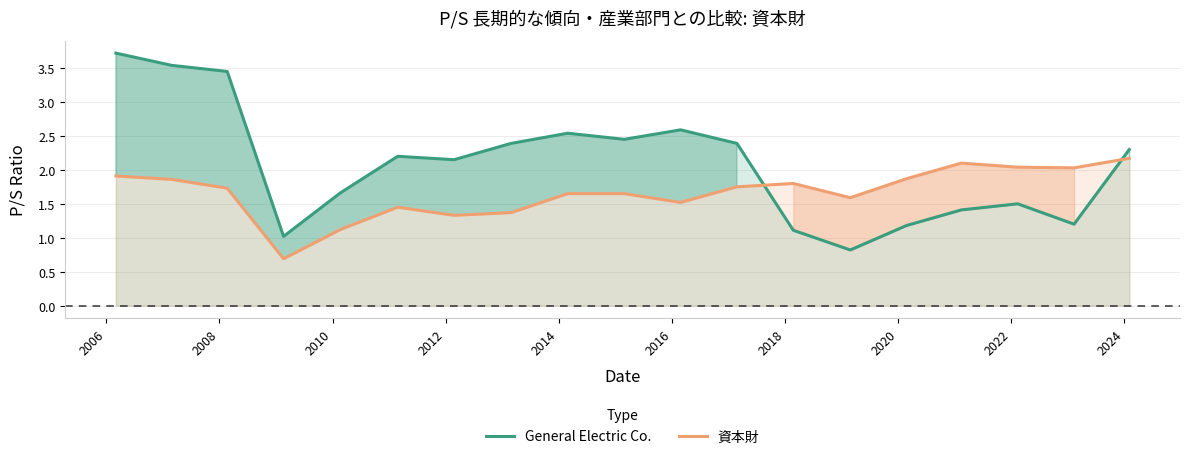

At how many categories does at least one series exceed 3?

3